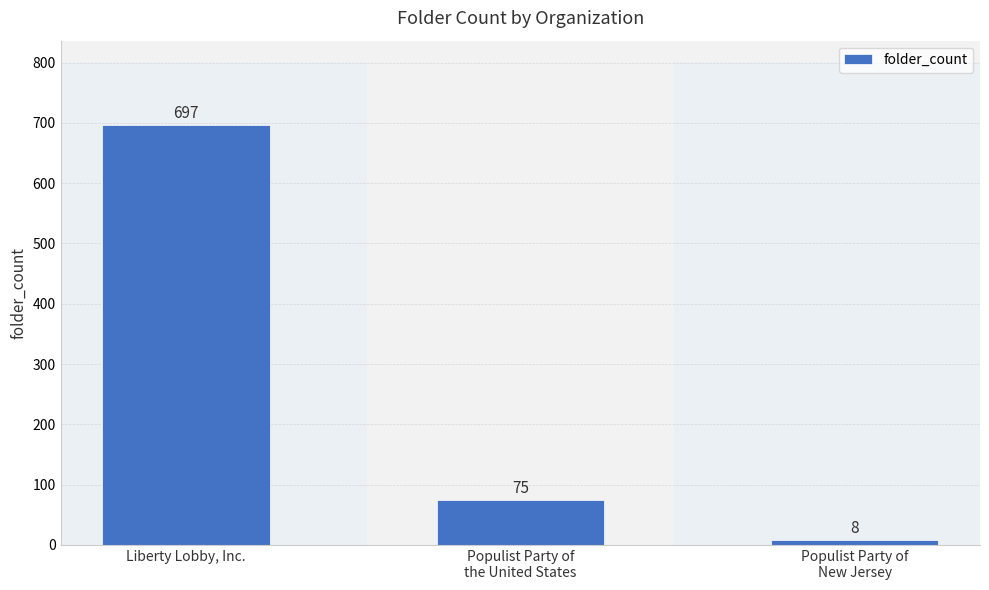

Reading left to right, what are all the values shown in this chart?

Liberty Lobby, Inc.=697	Populist Party of
the United States=75	Populist Party of
New Jersey=8